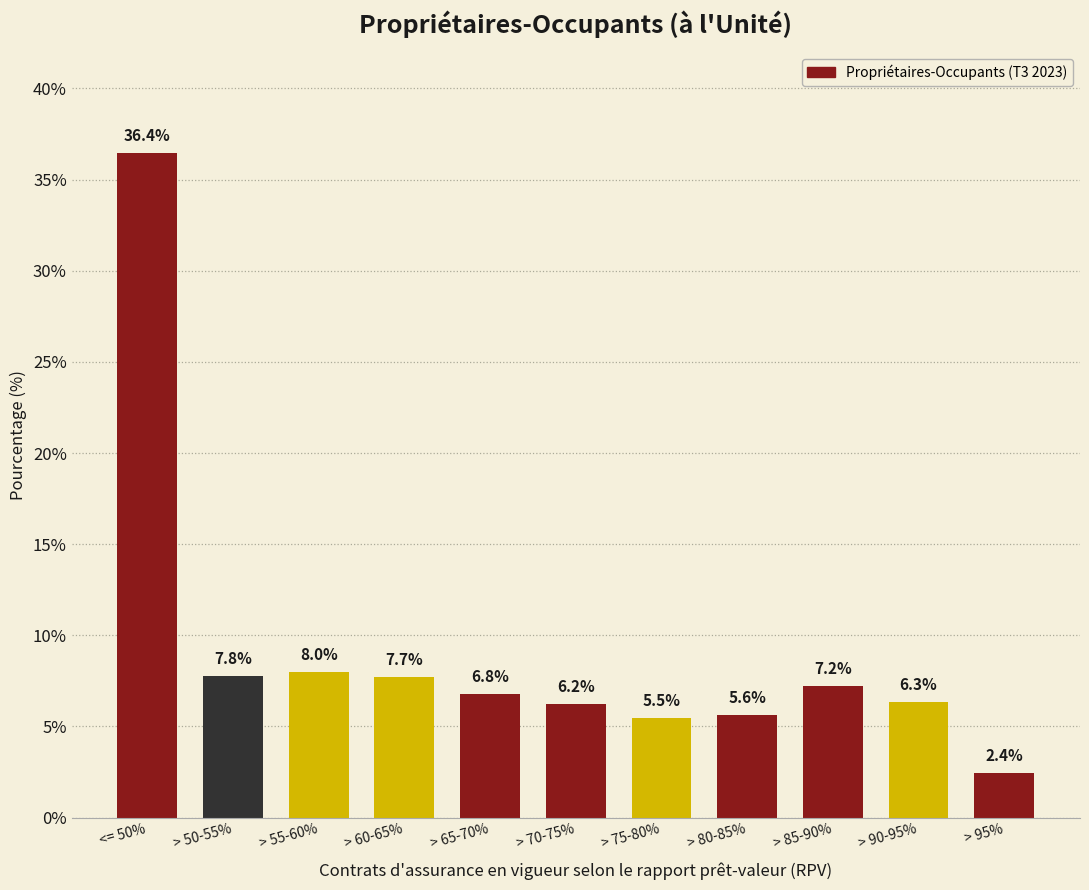

Reading left to right, transcribe all the data shown in this chart.

36.4	7.8	8.0	7.7	6.8	6.2	5.5	5.6	7.2	6.3	2.4